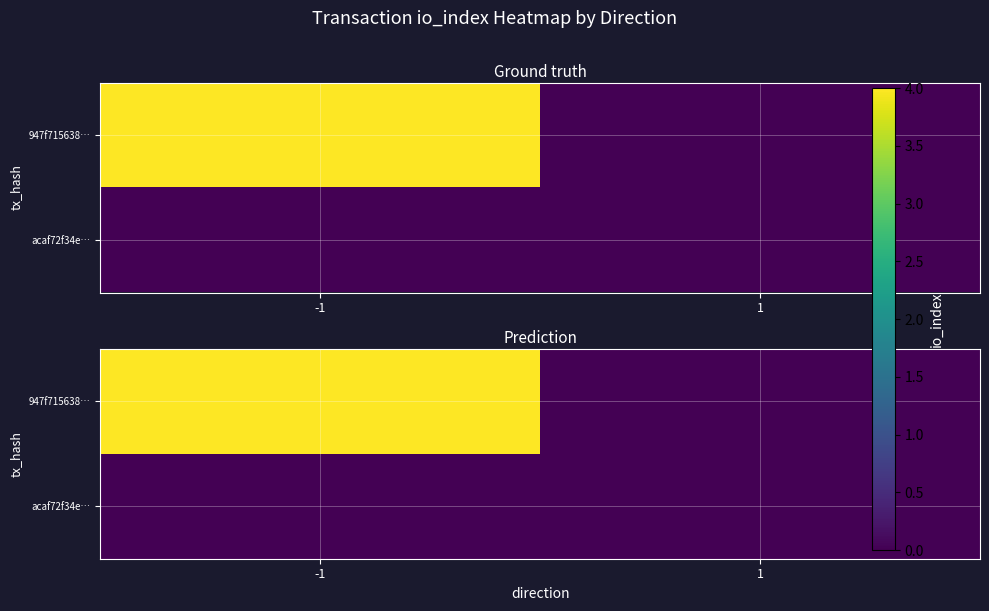

Between 1 and -1, which is larger?

-1